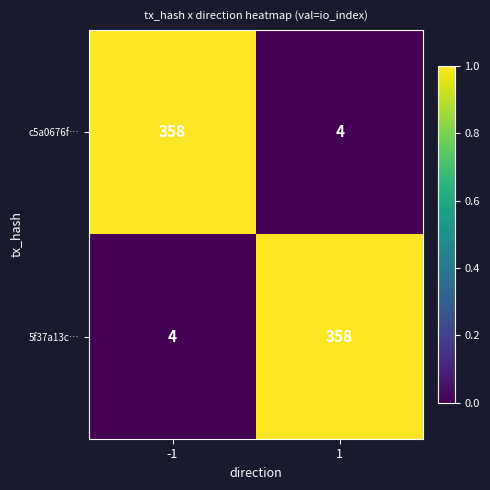

Rank the series at -1 from lowest to highest value.

5f37a13c…, c5a0676f…